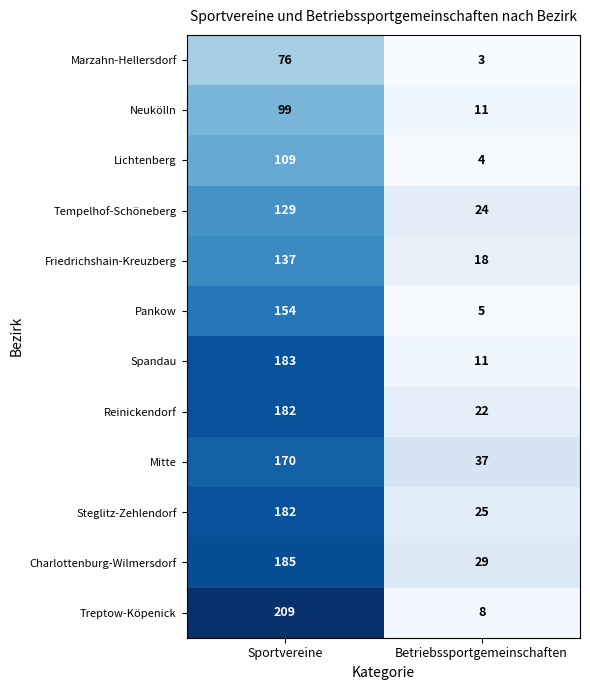

Which series has the widest spread of values?

Treptow-Köpenick